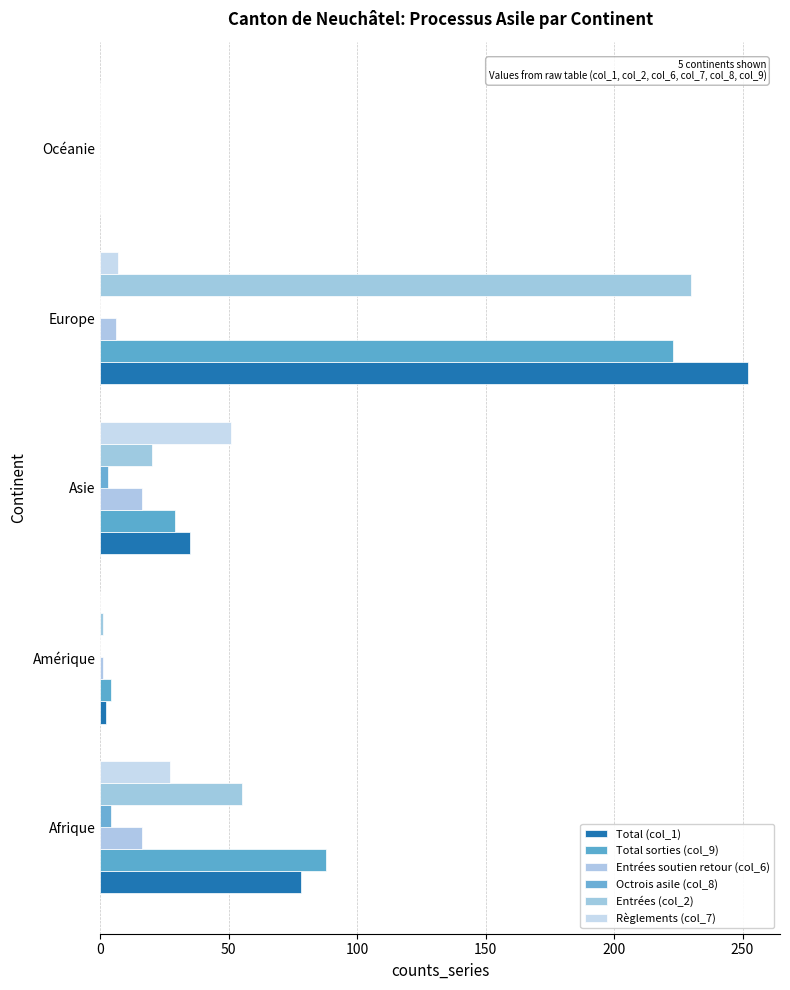

Which category has the highest value in the Règlements (col_7) series?

Asie